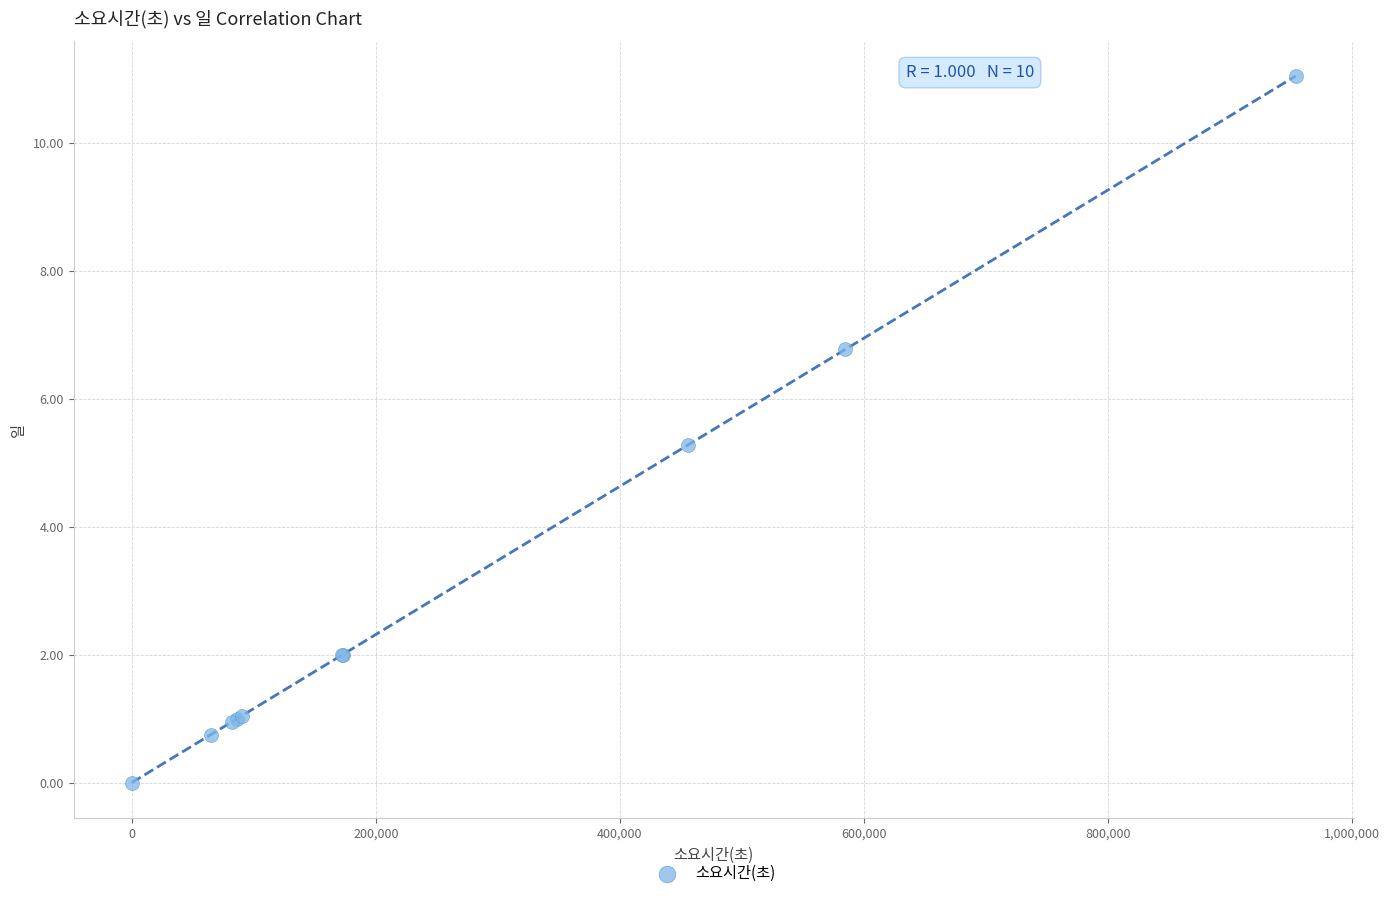

What Y value in the scatter plot is closest to 5?

5.3